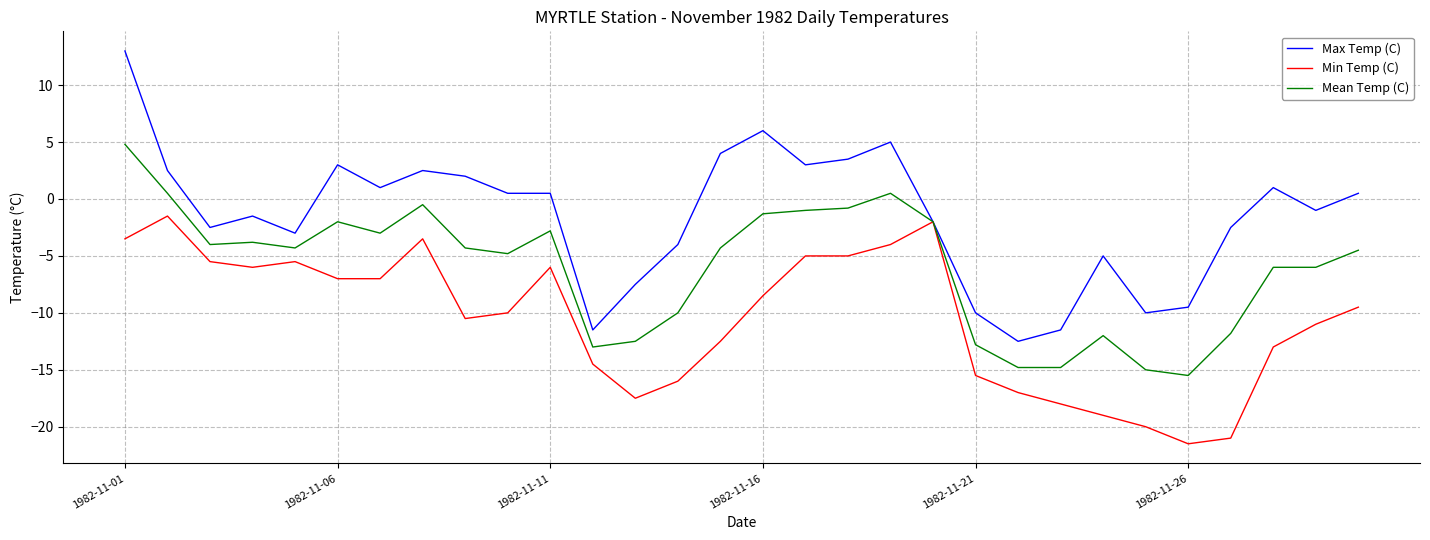

Rank the series by their average value, from highest to lowest.

Max Temp (C), Mean Temp (C), Min Temp (C)